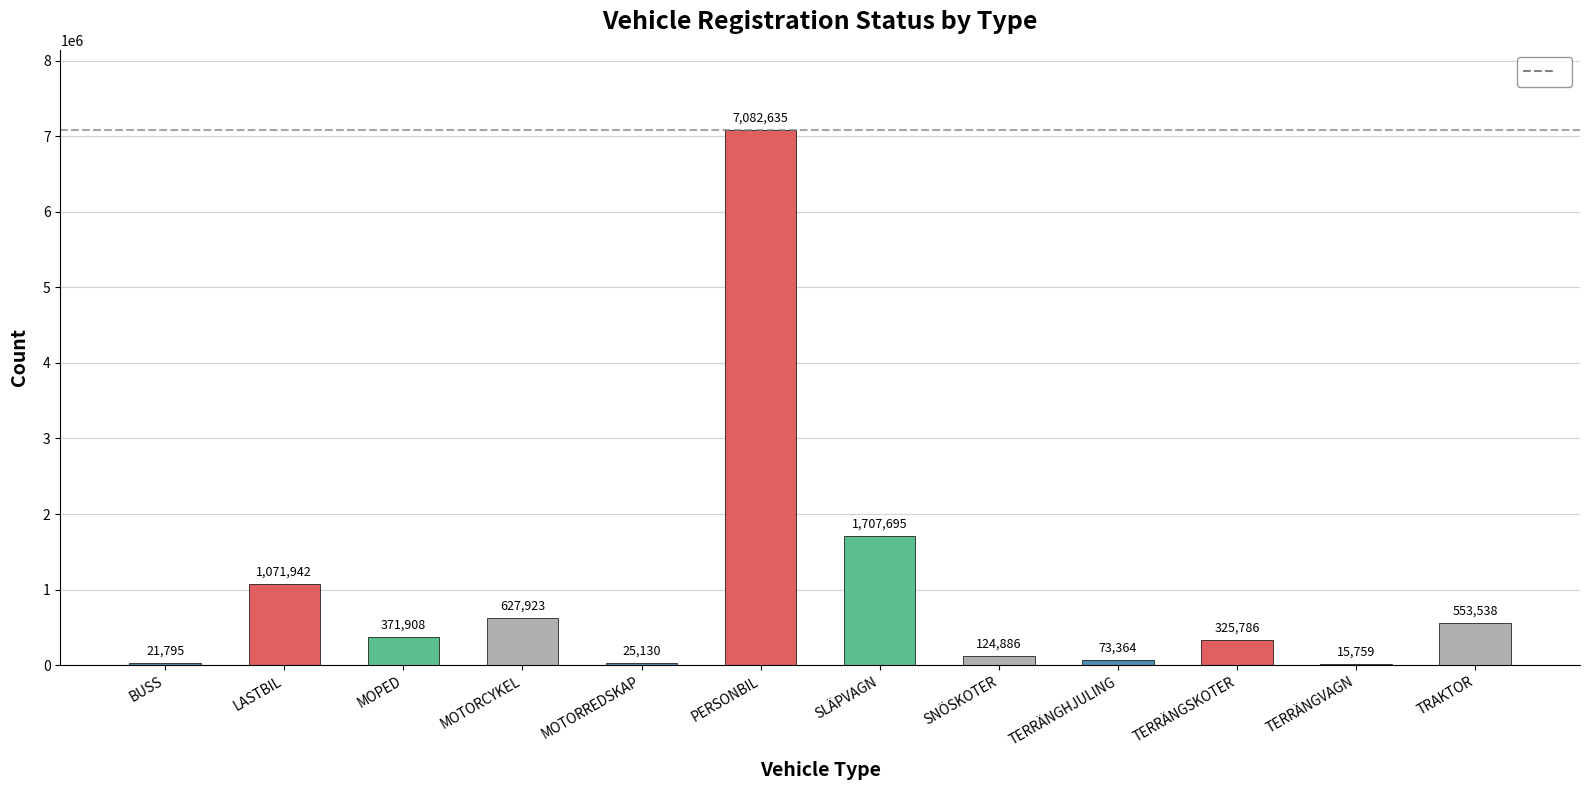

Are the bars grouped side by side (vs. stacked)?

No